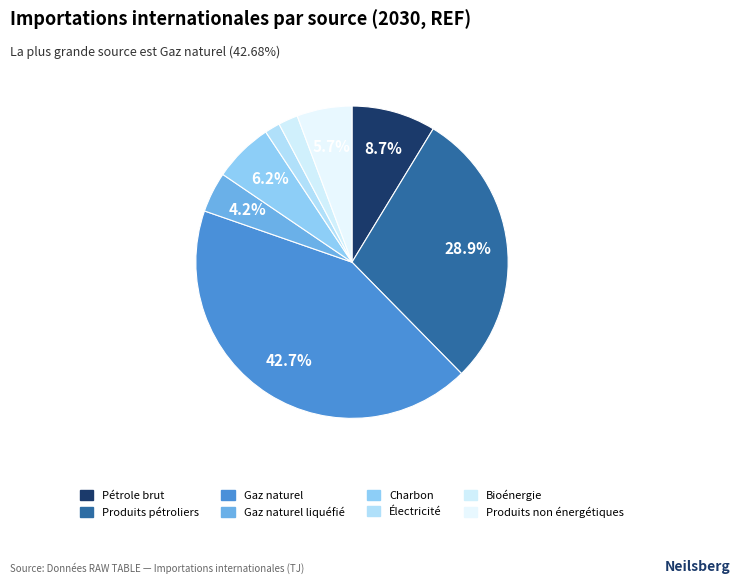

To the nearest percent, what is the difference between the Pétrole brut and Produits pétroliers slice percentages?

20%